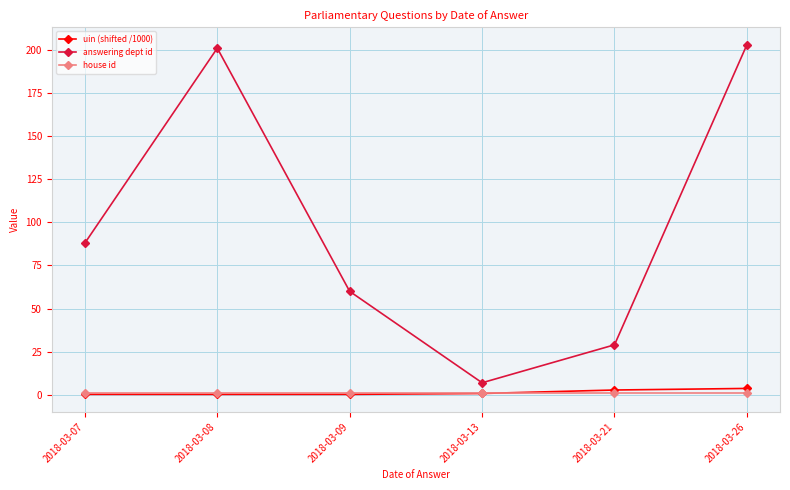

True or false: house id has more than 2 interior local peaks.

False